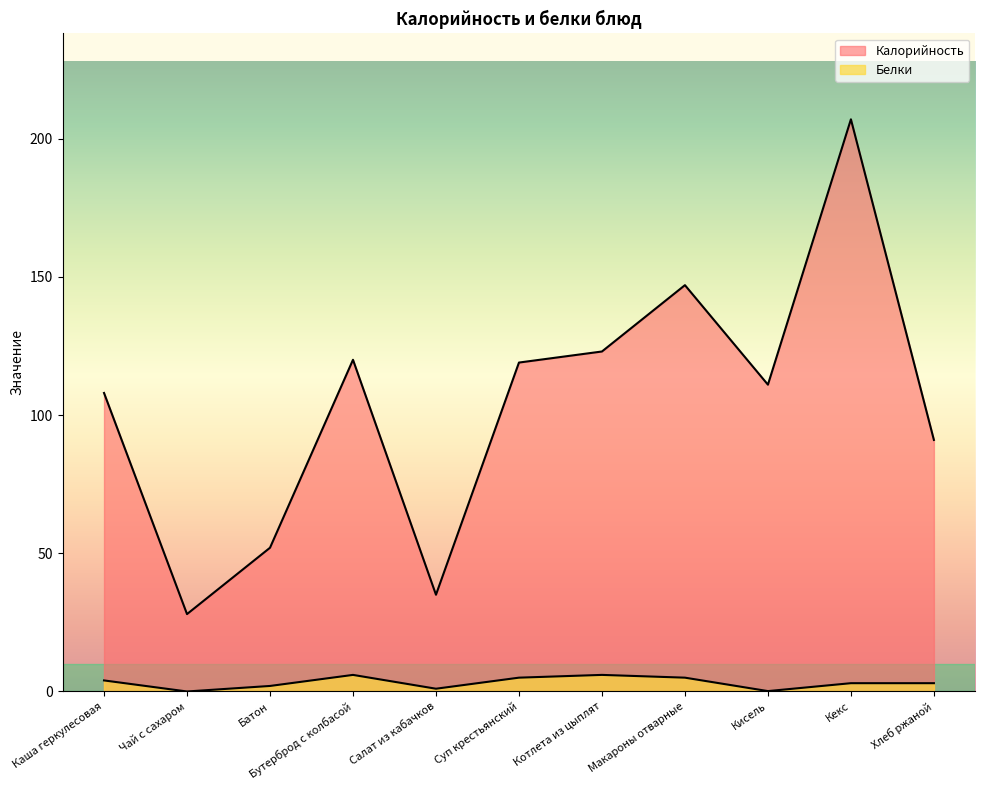

Is it true that Калорийность equals 119.0 at Суп крестьянский?

True